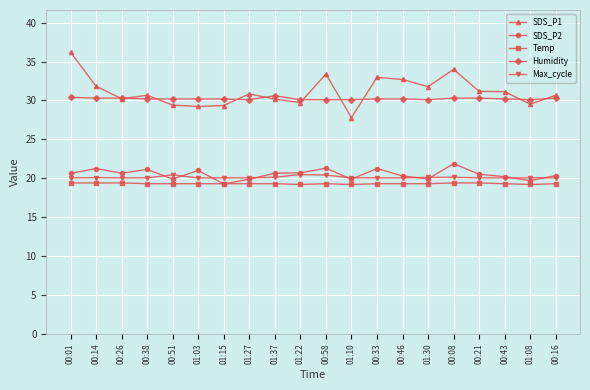

True or false: Humidity has more than 0 interior local peaks.

True